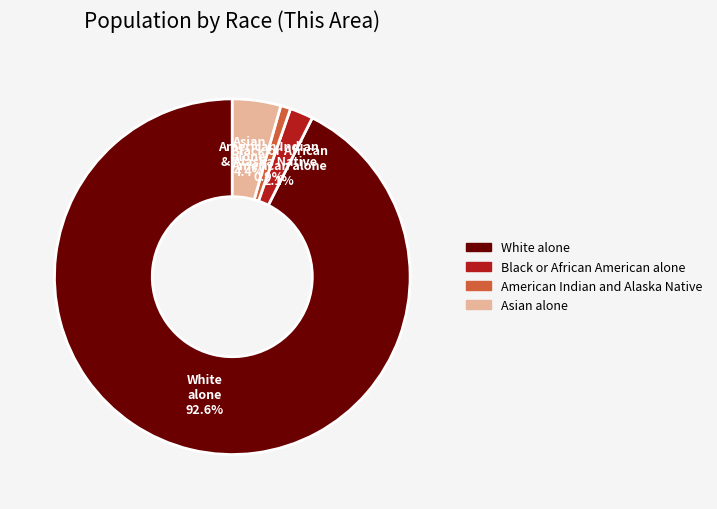

Count the number of slices in the pie.

4